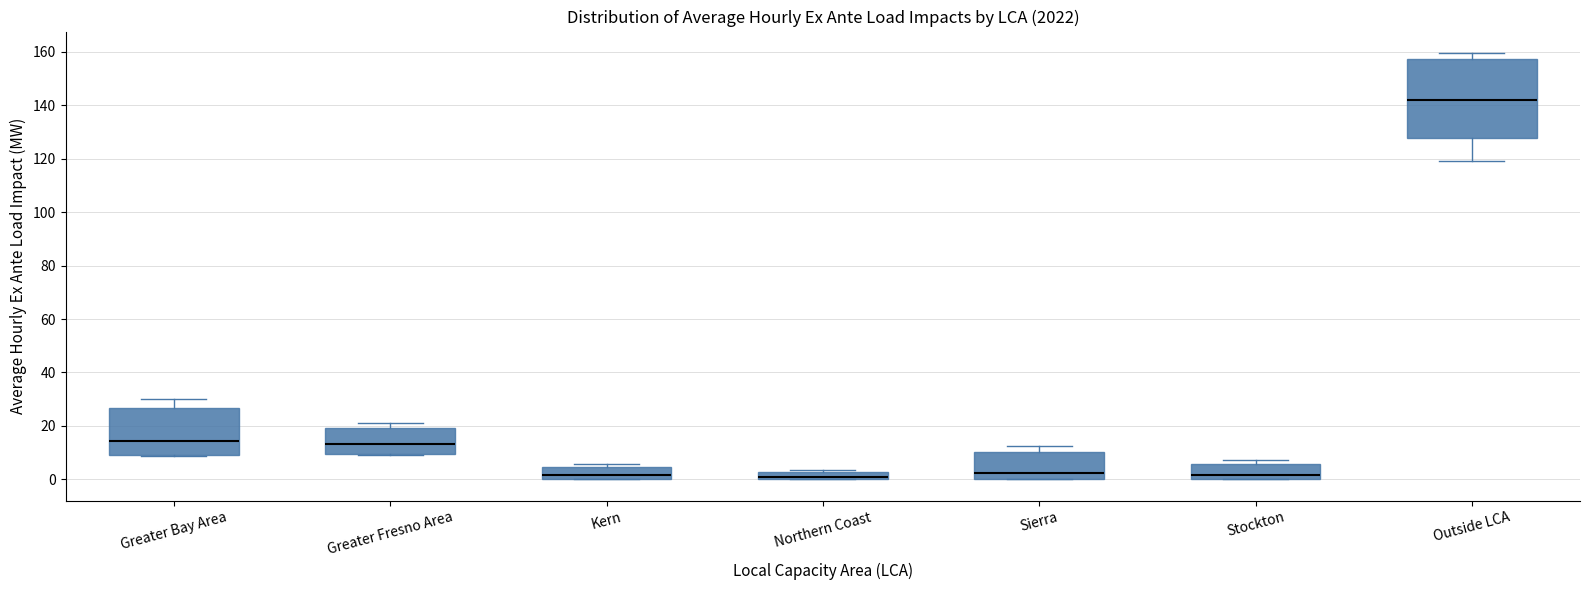

Which box is the tallest, from its lower edge to its upper edge?

Outside LCA